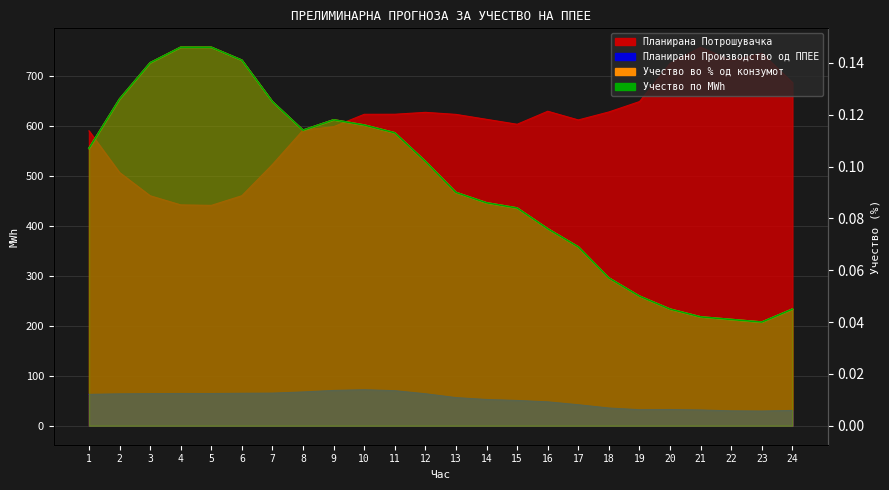

Is the value of Учество по MWh at 22 greater than the value of Планирана Потрошувачка at 12?

No